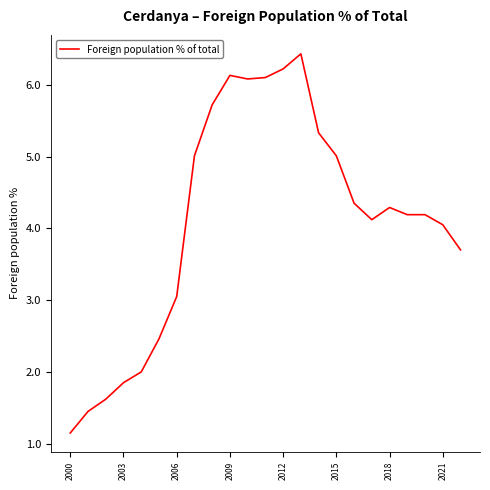

What is the maximum value shown in the chart?

6.4